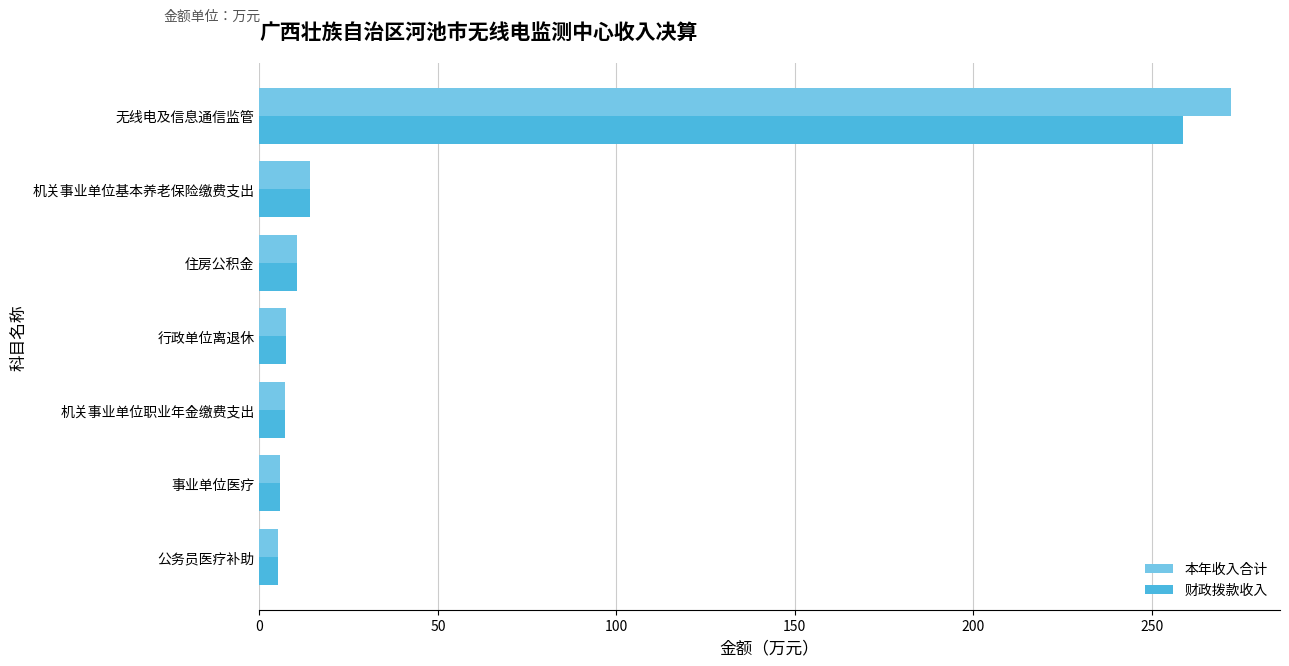

What is the difference between the maximum and second lowest values in the 本年收入合计 series?

266.7